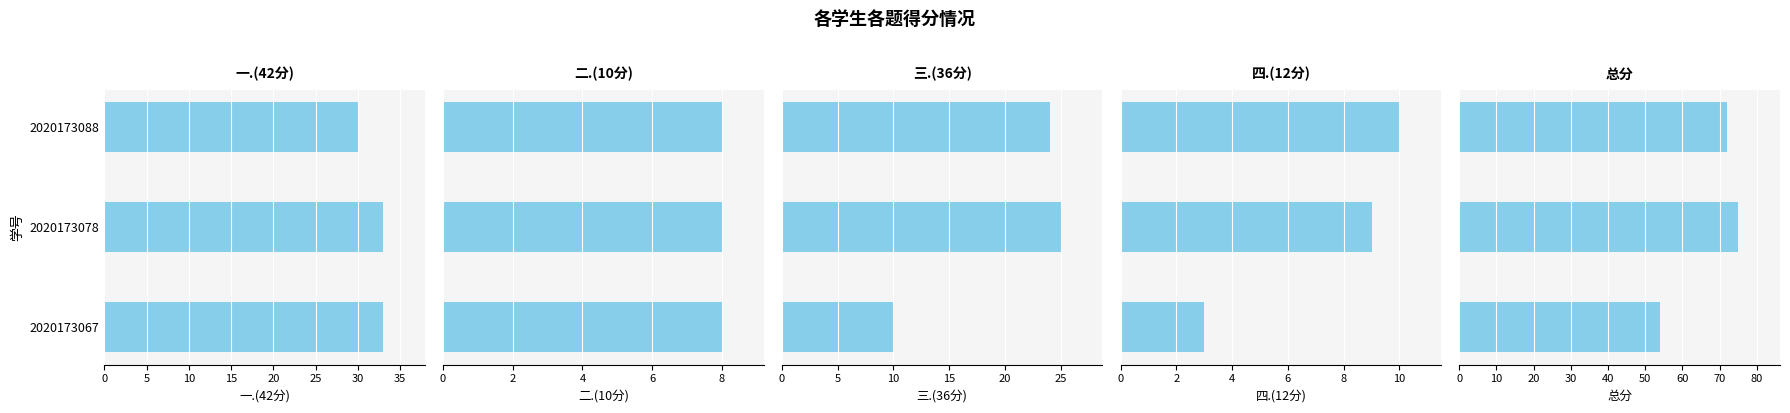

What is the value of the 总分 bar at the 3rd from the left?

72.0